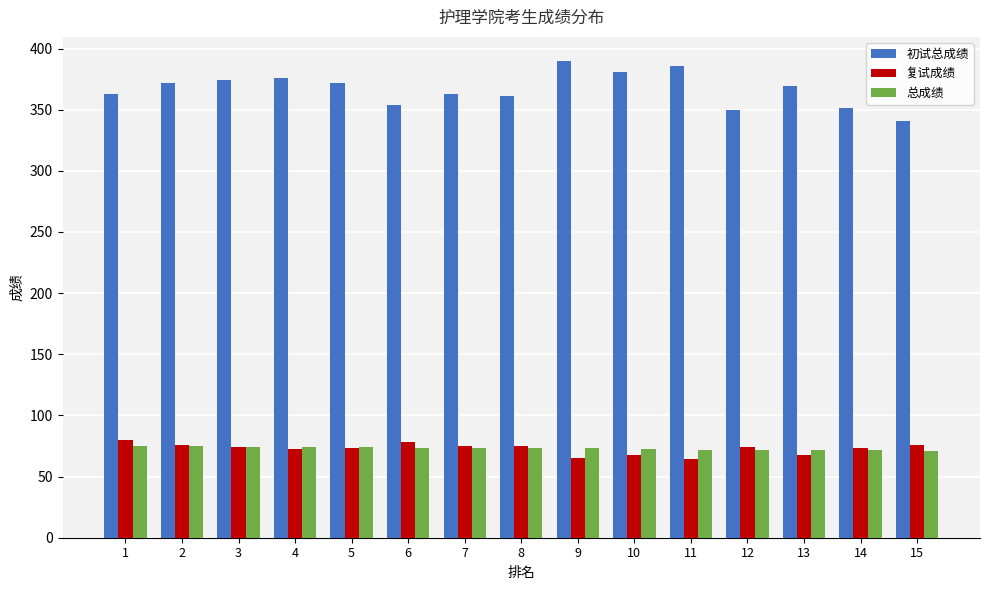

What is the smallest value displayed?

64.3